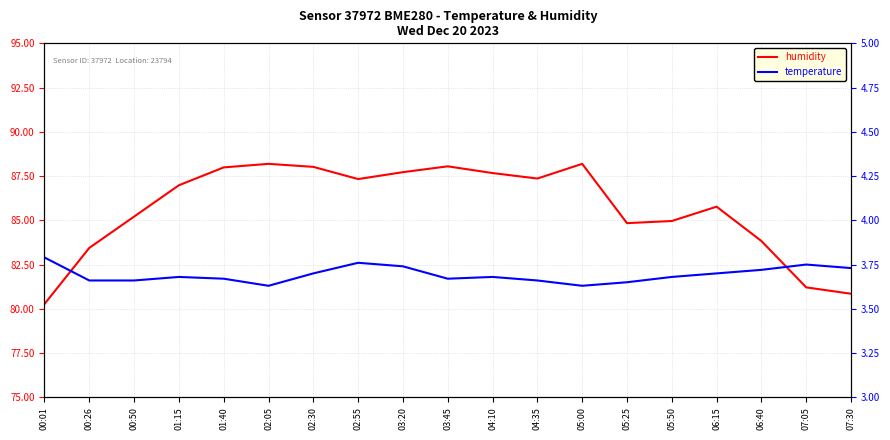

True or false: humidity and temperature intersect in this chart.

False